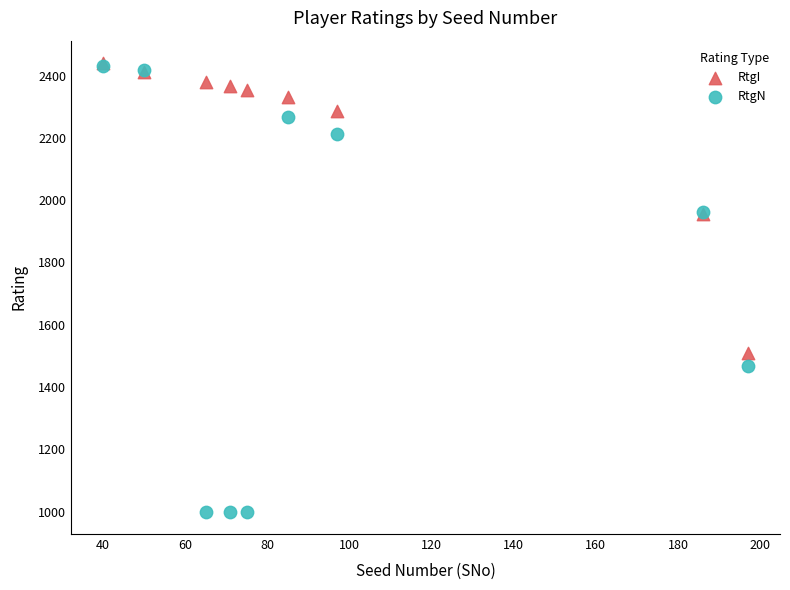

Across all series, what Y value is closest to 1720?

1509